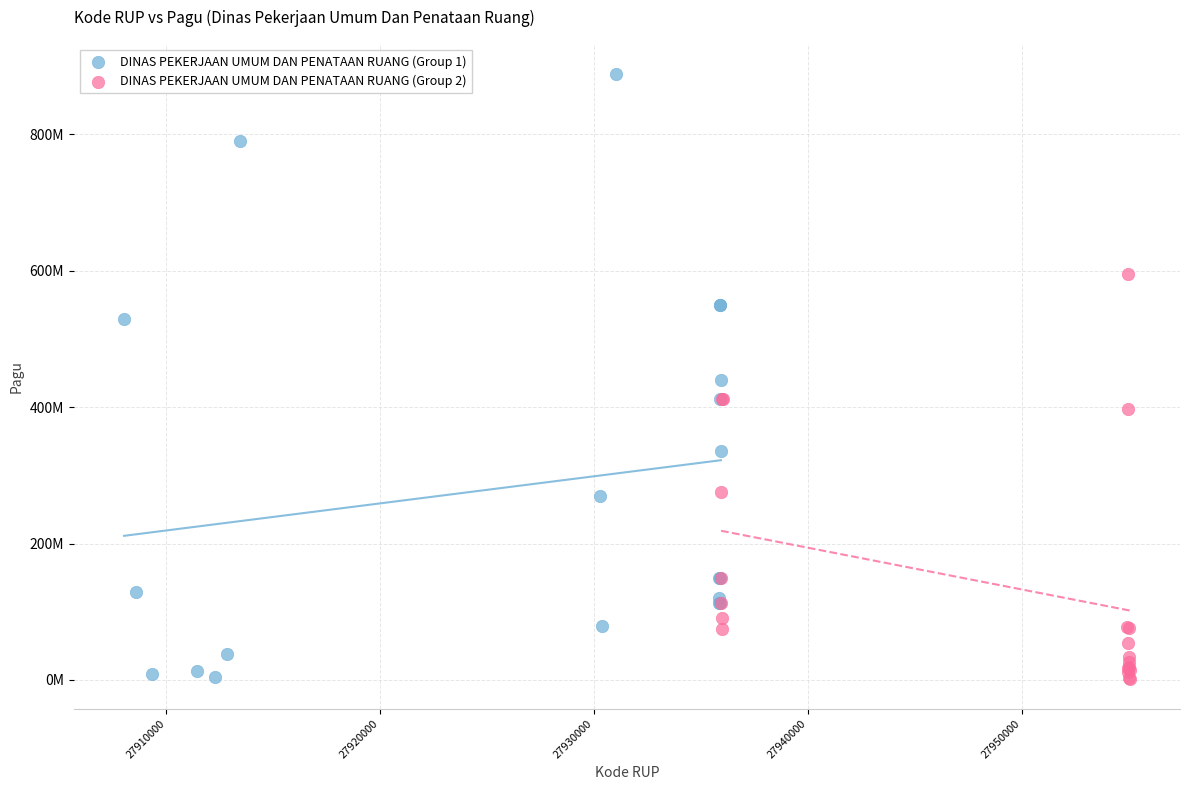

Which series reaches the maximum Y coordinate?

DINAS PEKERJAAN UMUM DAN PENATAAN RUANG (Group 1)